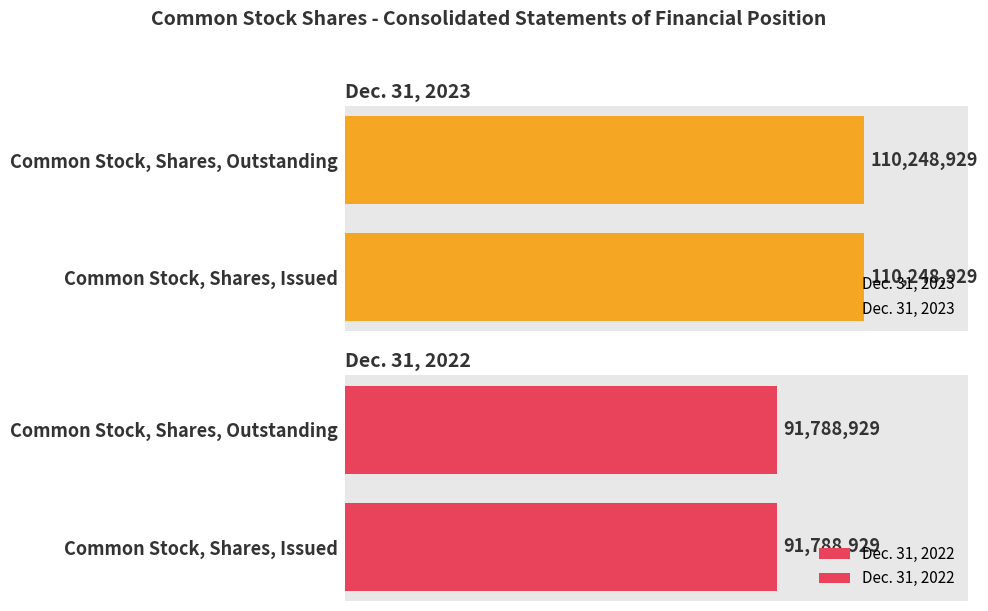

At how many categories does at least one series exceed 93621274?

2